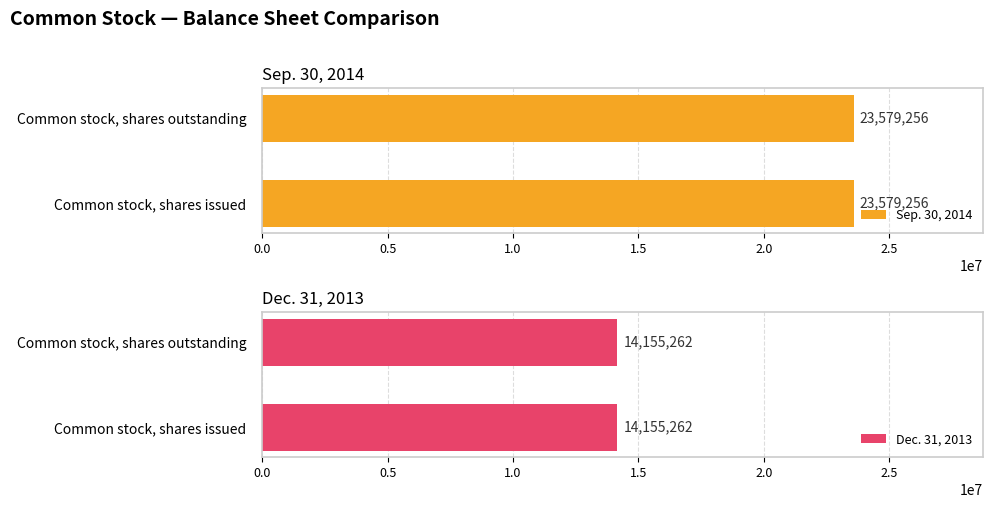

Count the number of data series in this chart.

2